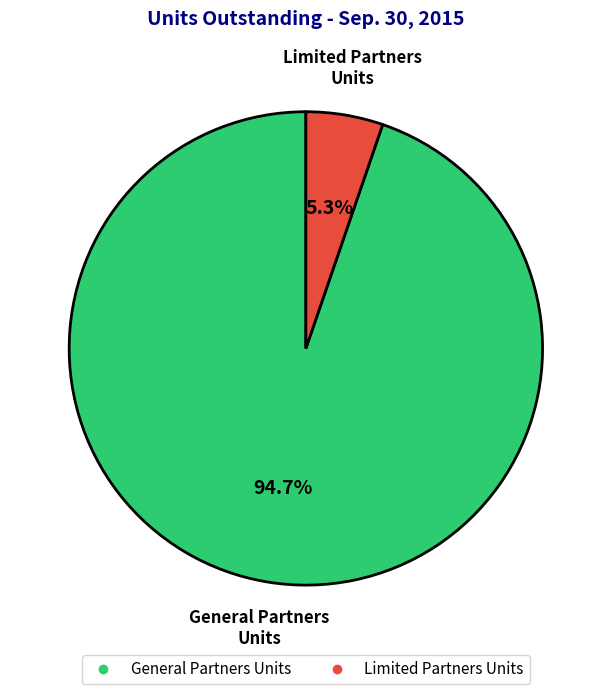

Is it true that General Partners Units is 95% of the pie?

True